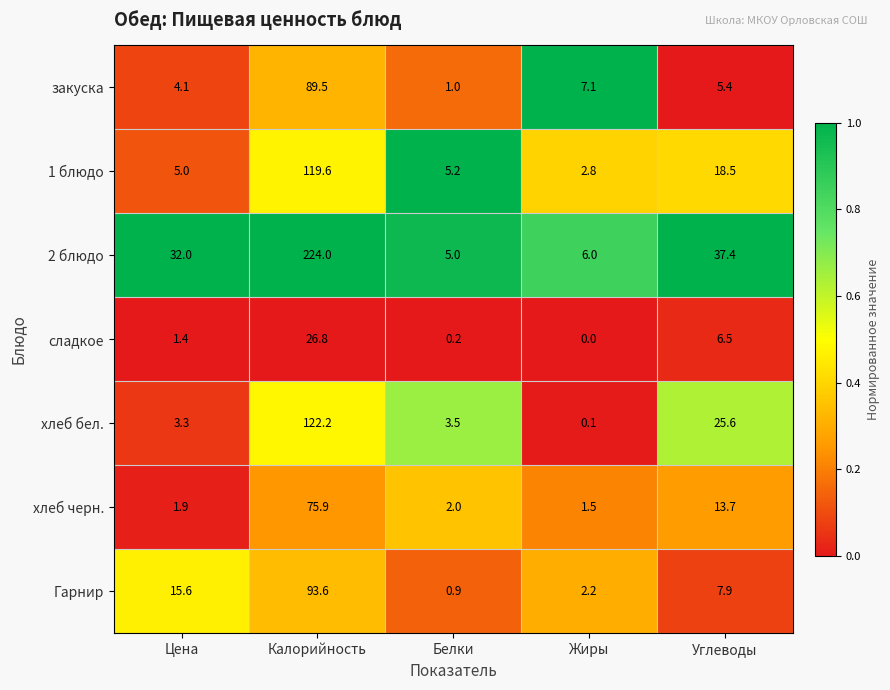

At which label does закуска first exceed 5?

Калорийность